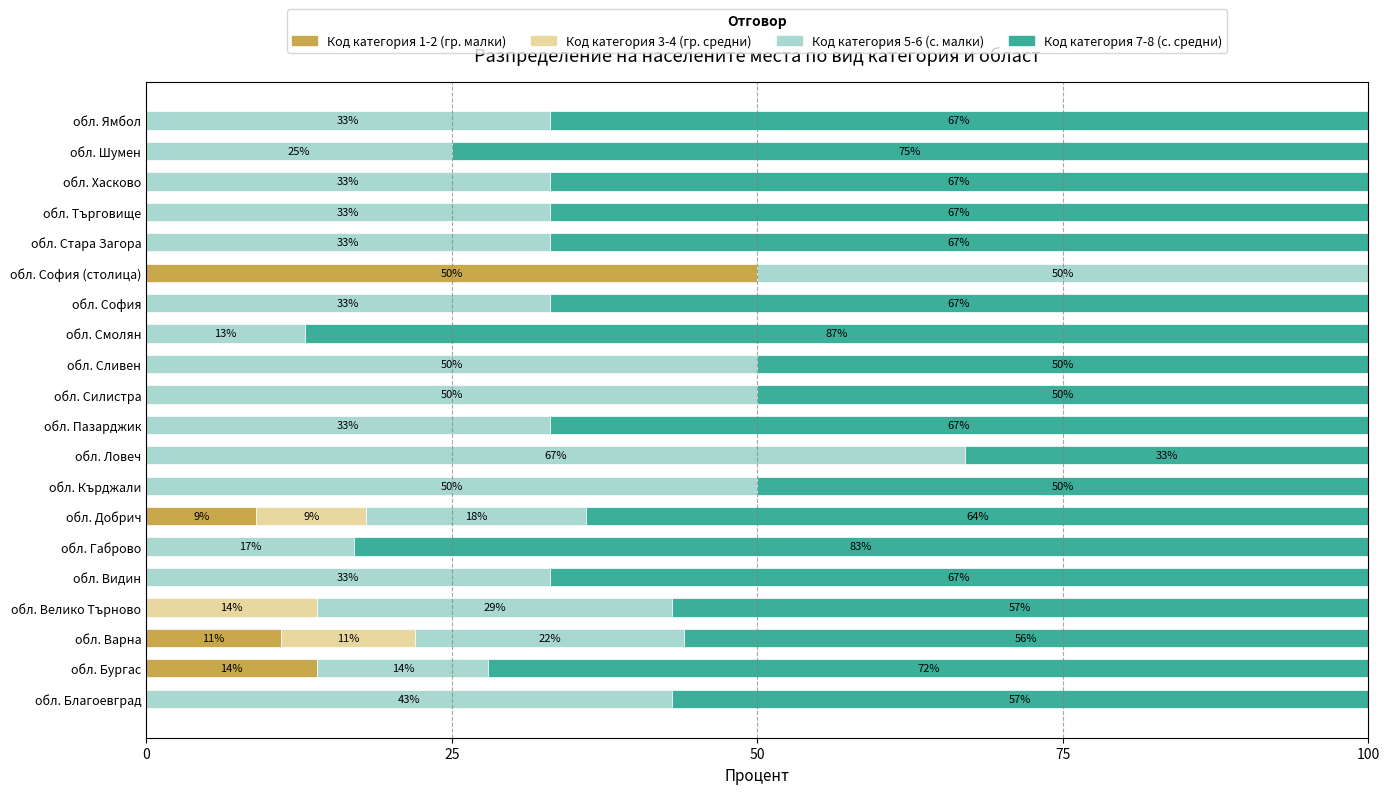

Where is Код категория 1-2 (гр. малки) nearest to the value 25?

обл. Бургас